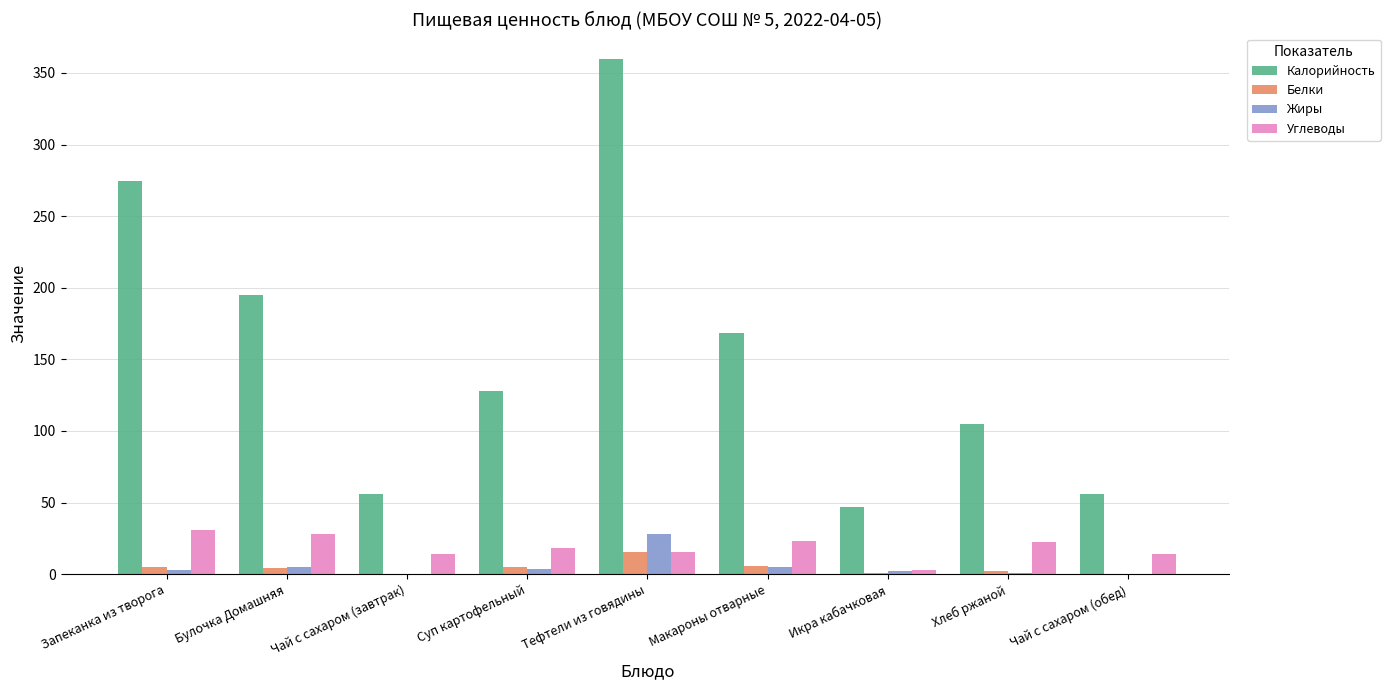

Where does the Углеводы series first go above 18?

Запеканка из творога